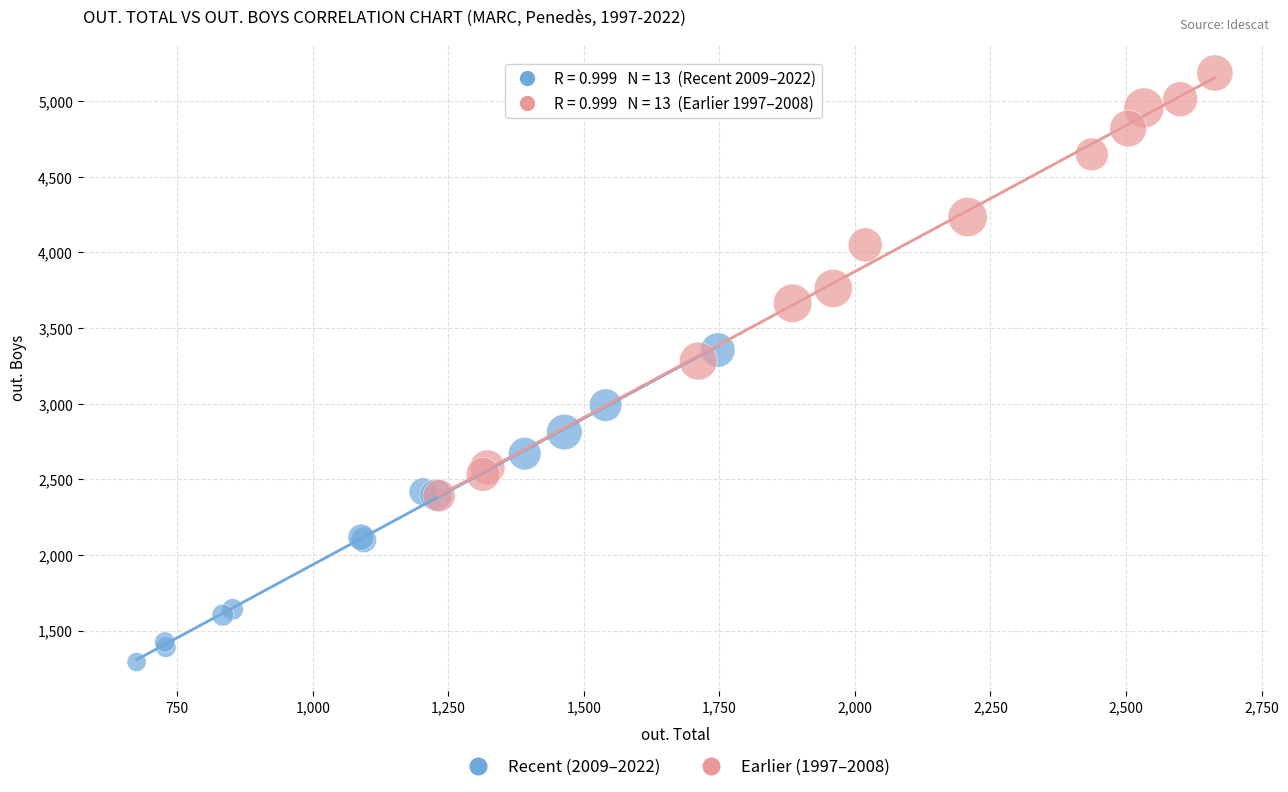

Which series contains the lowest Y value?

Recent (2009–2022)